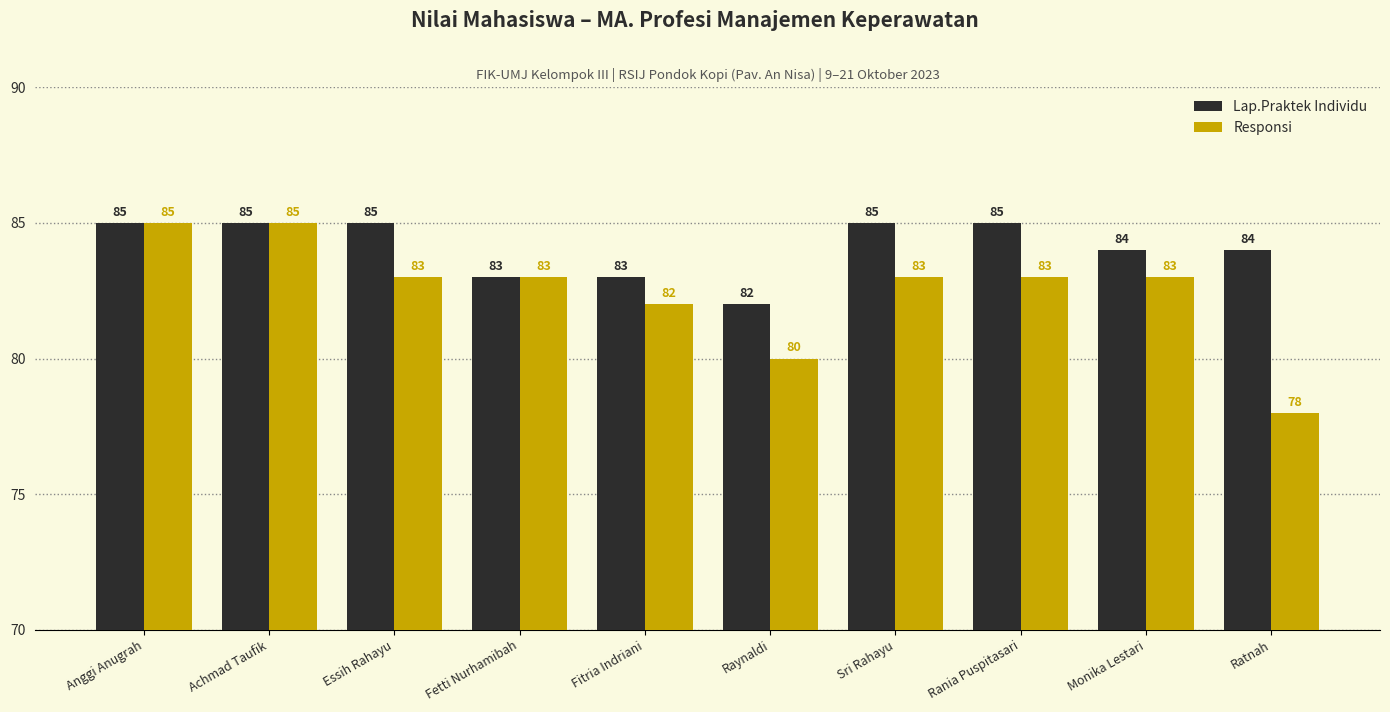

The value of Responsi at Essih Rahayu is 21. True or false?

False